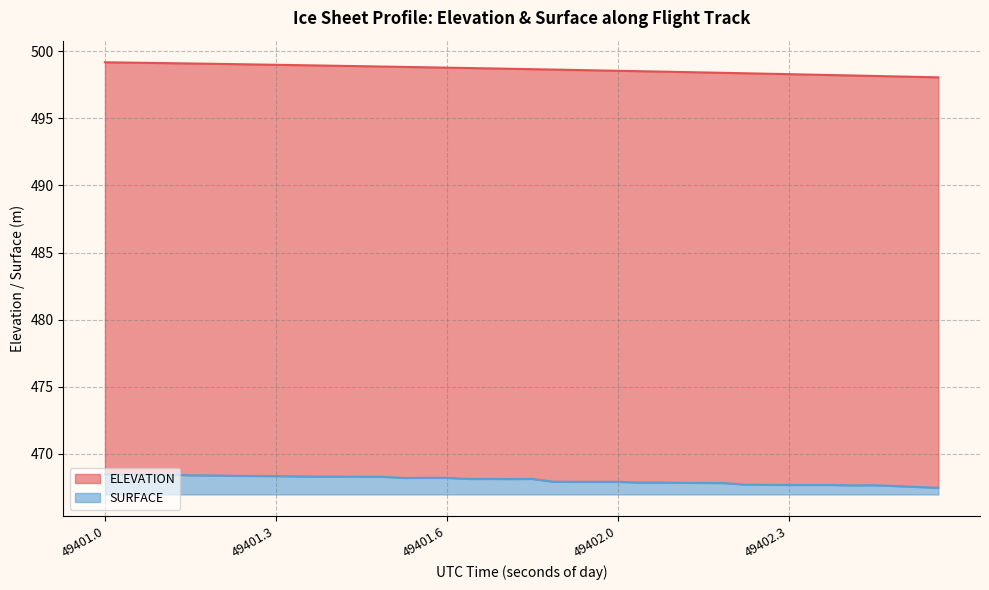

The value of SURFACE at 49401.0 is 1.5. True or false?

True